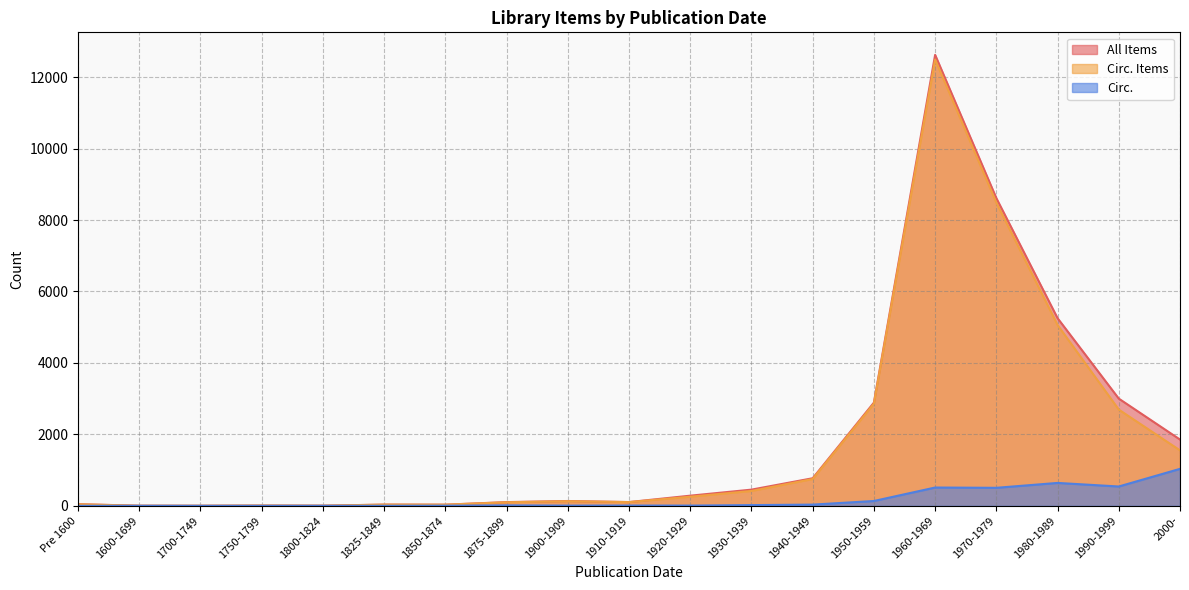

How many interior local valleys does the Circ. Items series have?

4